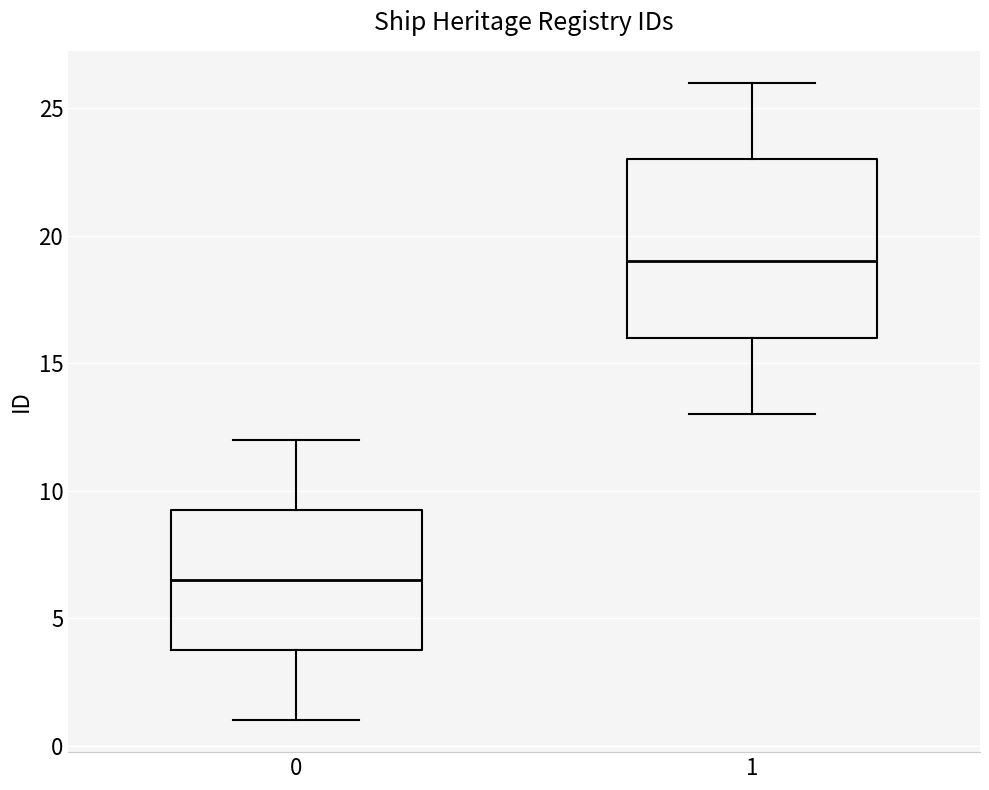

Reading left to right, read every box against the y-axis: the position of its median line, the range the box covers, and the ends of its whiskers. The values are not printed on the chart, so give them approximately, as read against the axis.

0: median 6.5, box 4.0 to 9.5, whiskers 1.0 to 12.0
1: median 19.0, box 16.0 to 23.0, whiskers 13.0 to 26.0